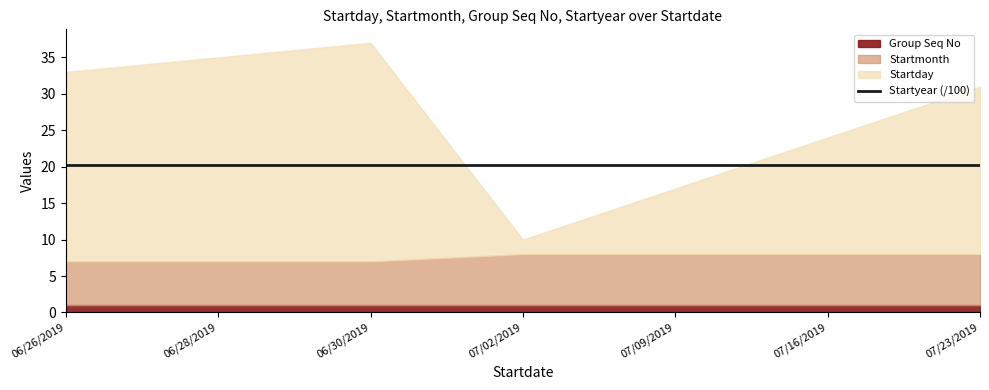

Count the number of data series in this chart.

4